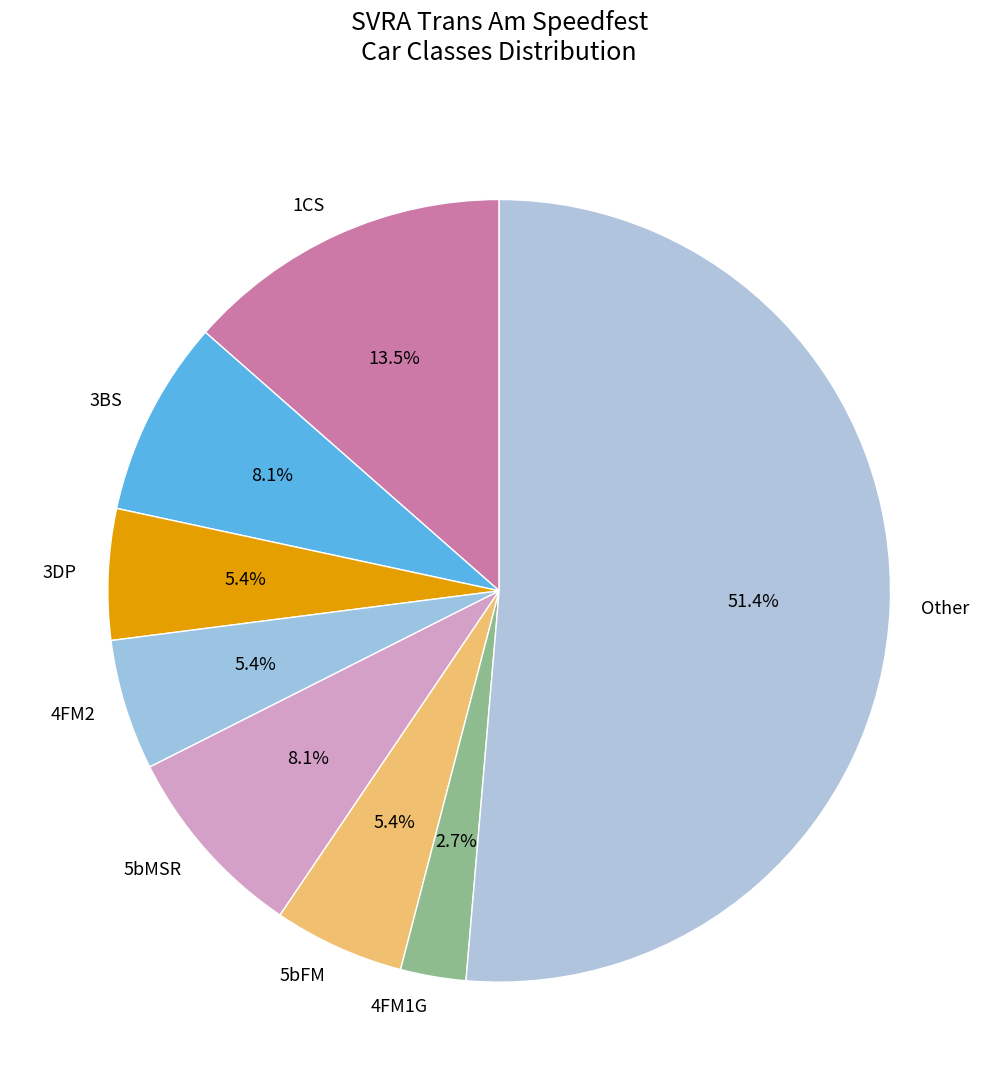

Does any single category account for the majority?

Yes